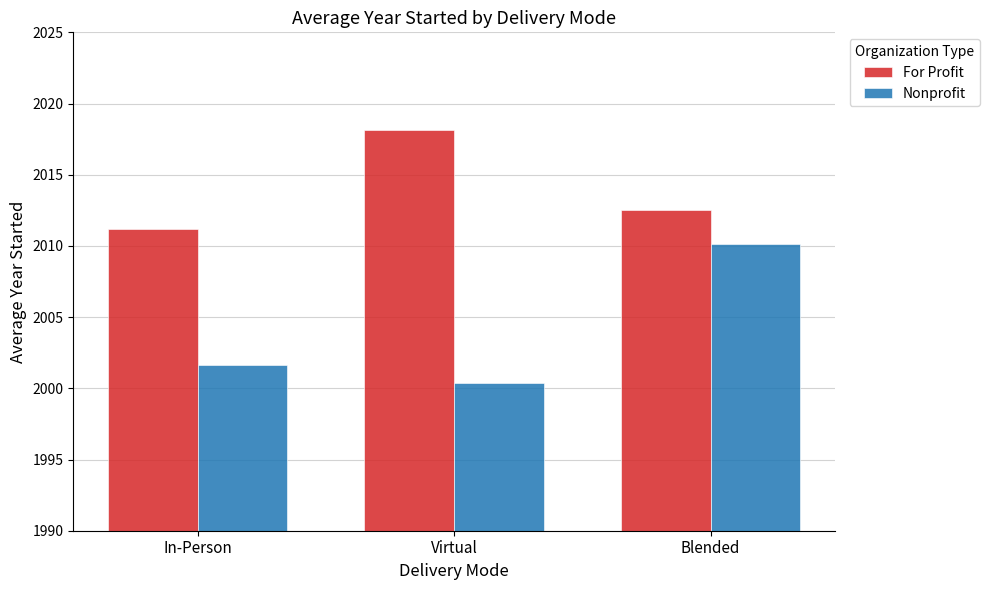

Is the value of Nonprofit at Virtual greater than the value of For Profit at Virtual?

No